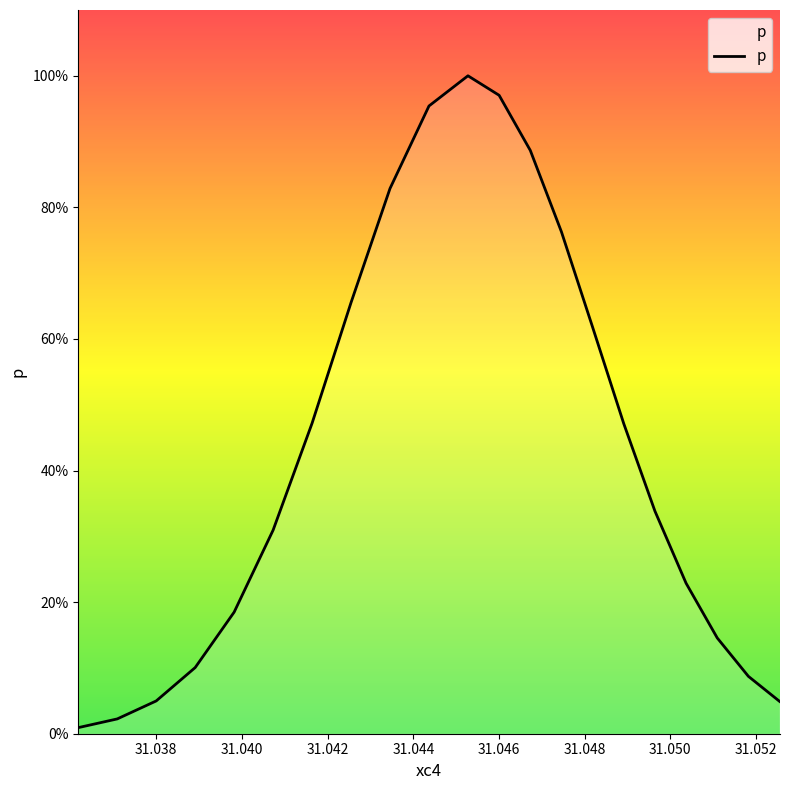

What is the sum of all values?

9.1